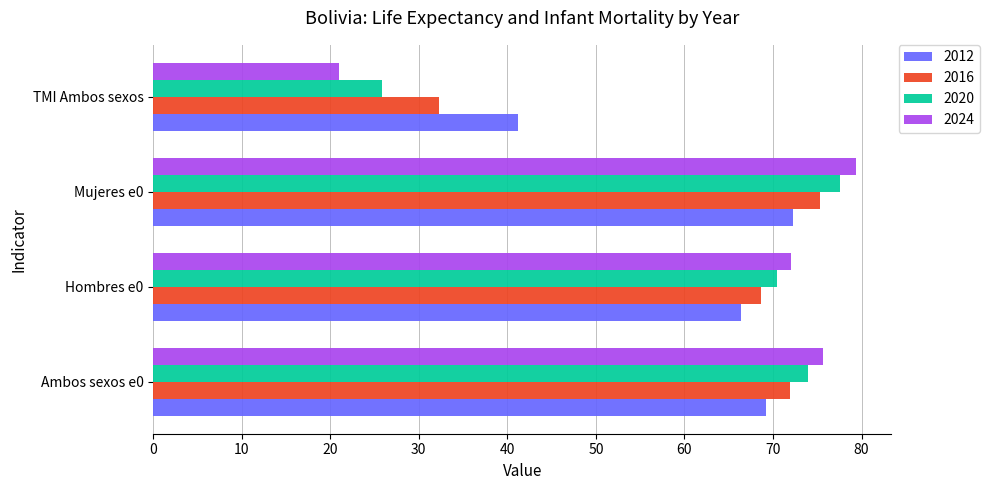

Is the value of 2016 at Ambos sexos e0 greater than the value of 2020 at Ambos sexos e0?

No